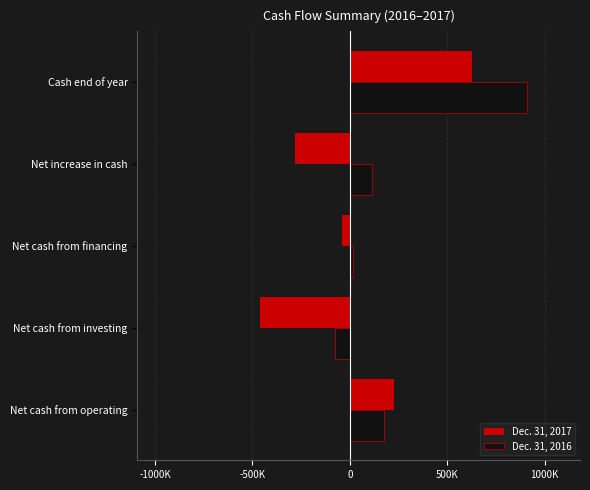

What are all the series names shown in the legend?

Dec. 31, 2017, Dec. 31, 2016